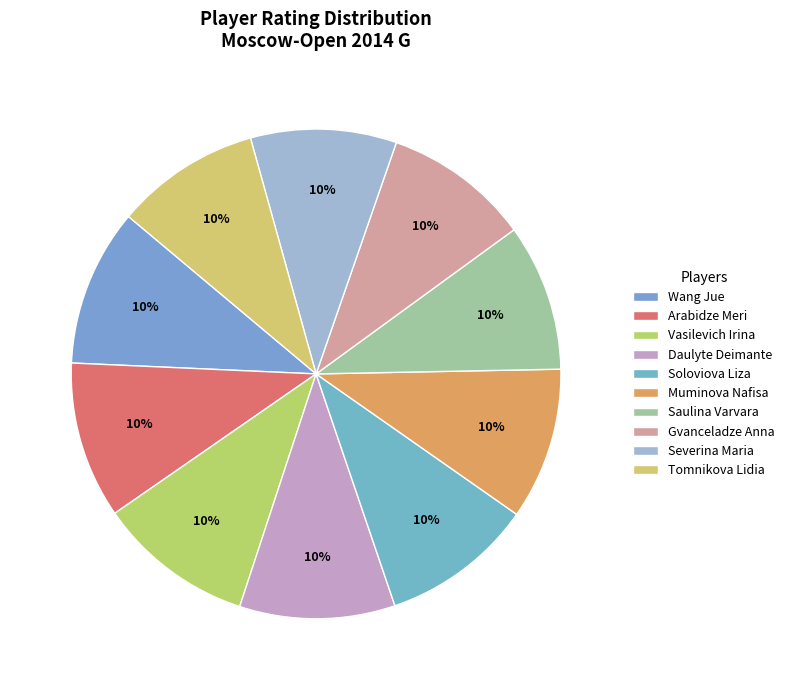

Does Soloviova Liza represent more than half of the total?

No